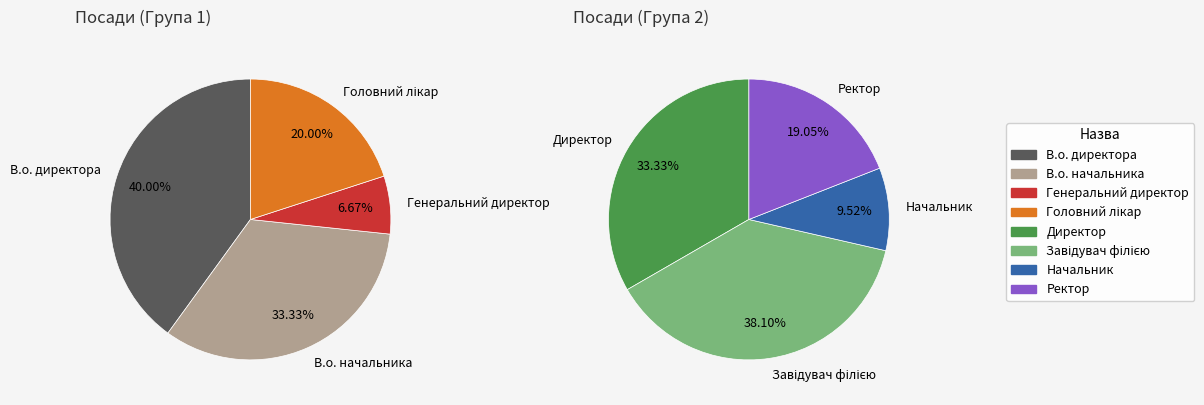

Combined, do В.о. директора and Начальник account for over 50%?

No